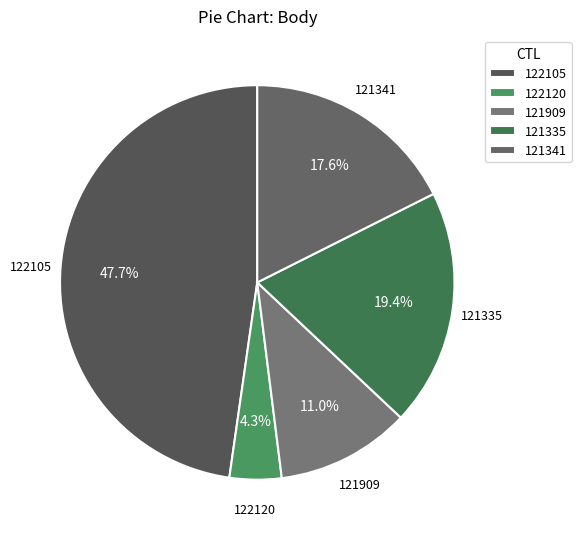

Does 121341 represent more than half of the total?

No